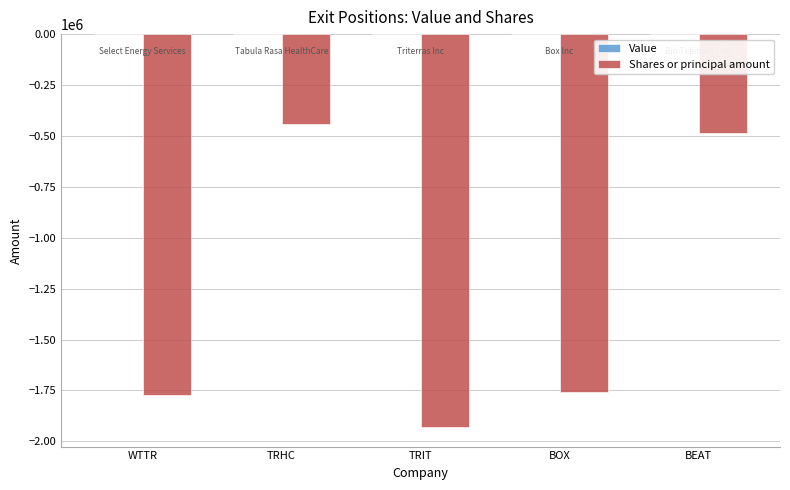

What is the difference between the values at TRHC and WTTR?

1334542